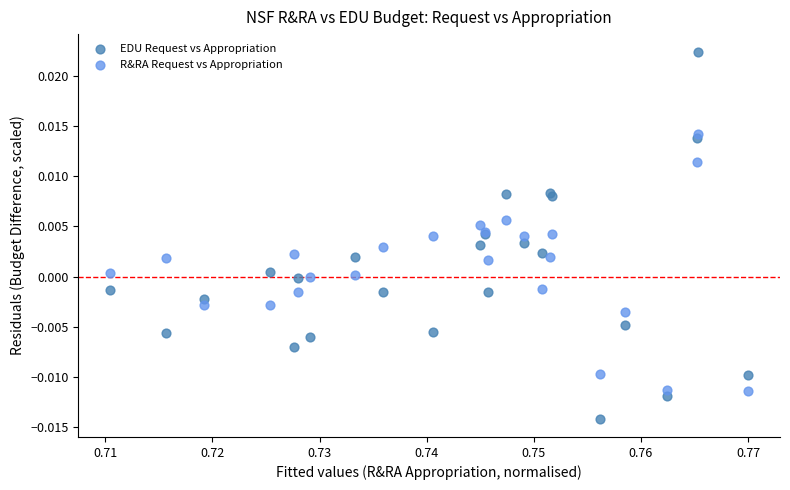

Which series contains the highest Y value?

EDU Request vs Appropriation